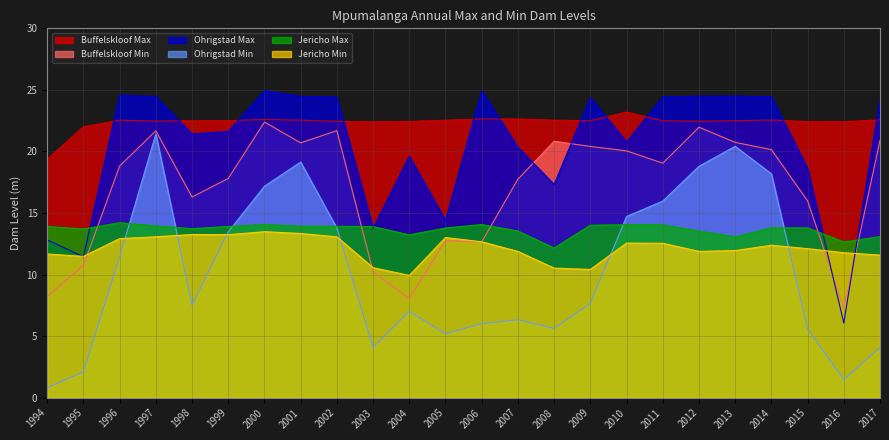

What is the lowest value of the Buffelskloof Max series?

19.4